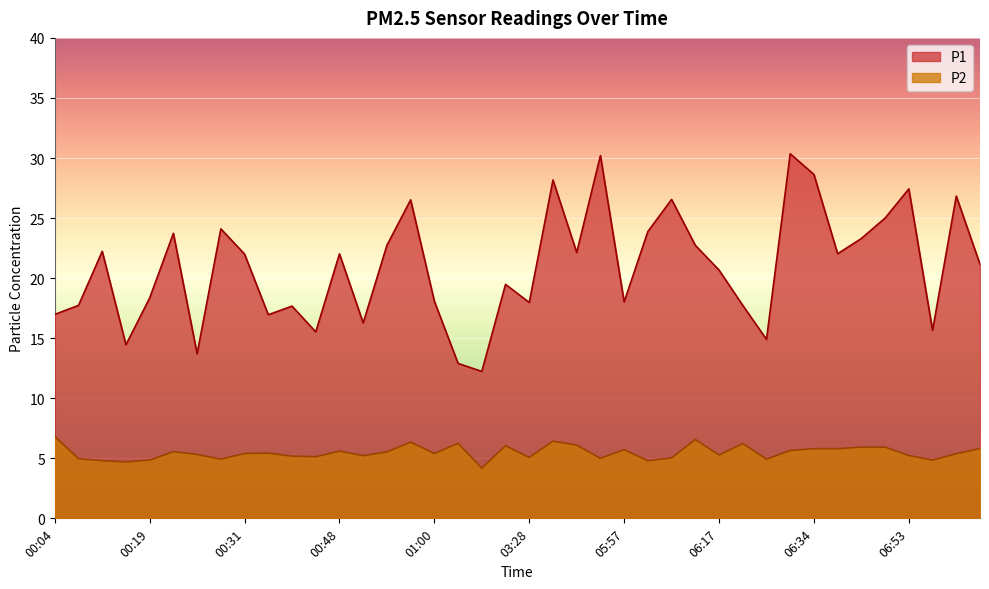

Where does the P2 series first go above 5?

00:04